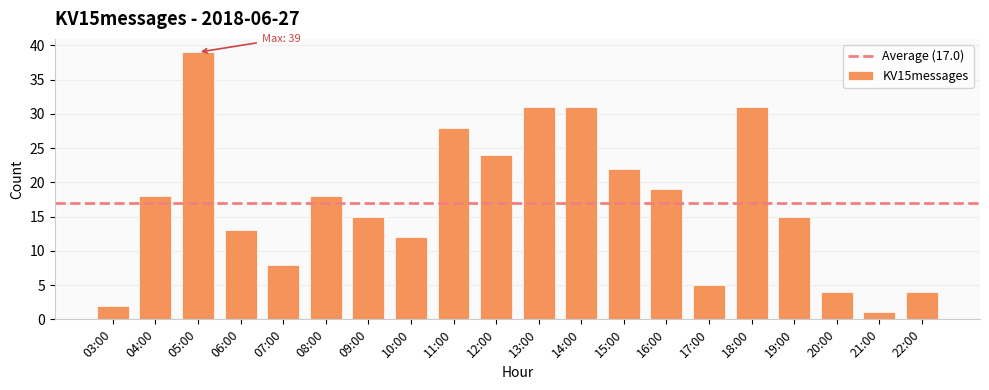

Which label corresponds to the largest value in the chart?

05:00